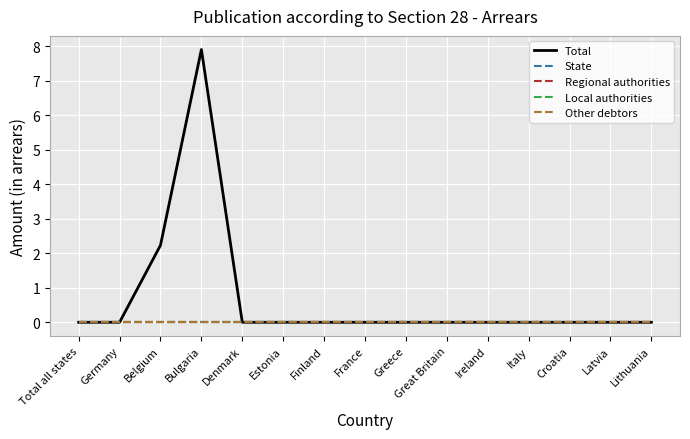

Which series has the largest total across all categories?

Total